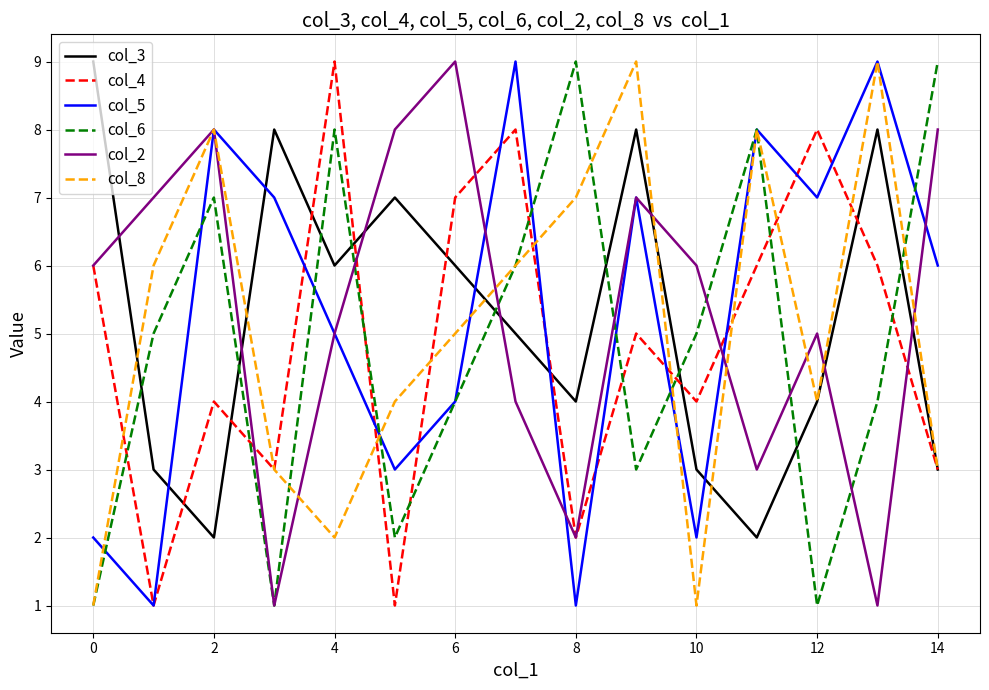

What is the greatest value displayed?

9